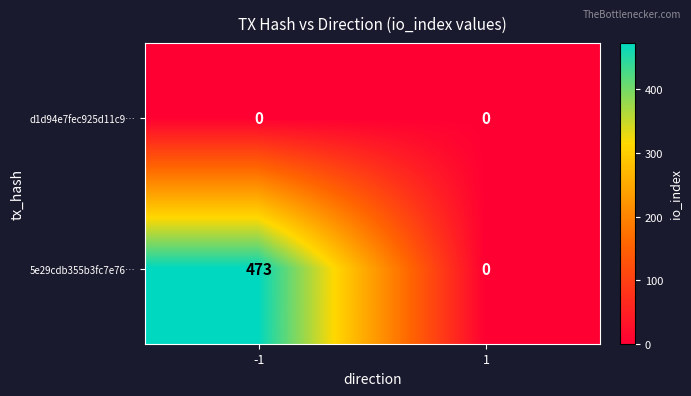

How many series are shown in this chart?

2